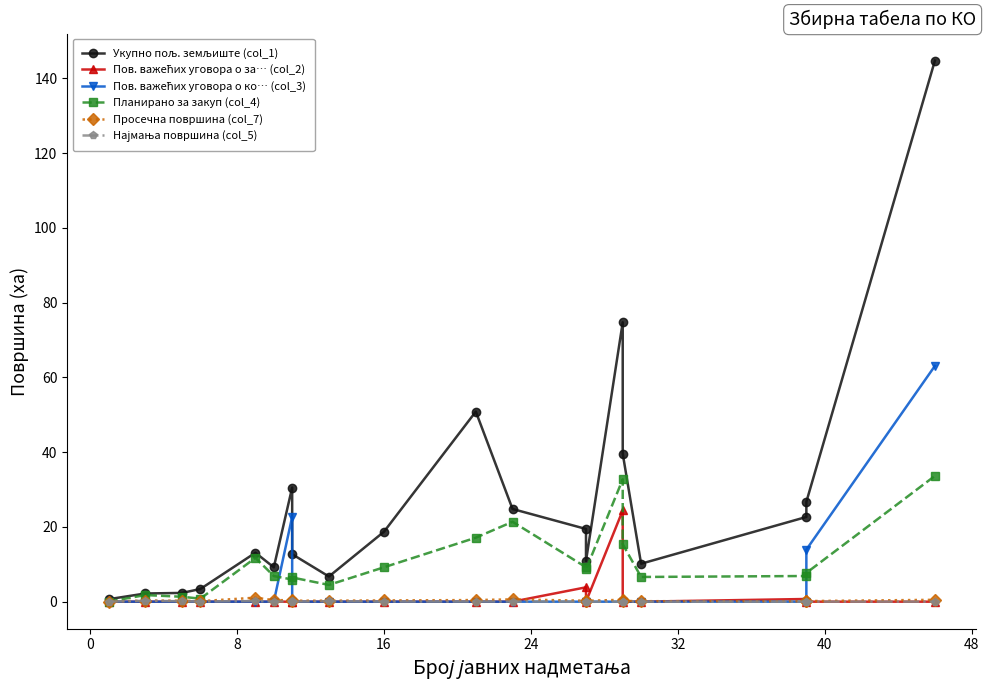

Which series ends up on top after the final intersection of Пов. важећих уговора о ко… (col_3) and Планирано за закуп (col_4)?

Пов. важећих уговора о ко… (col_3)